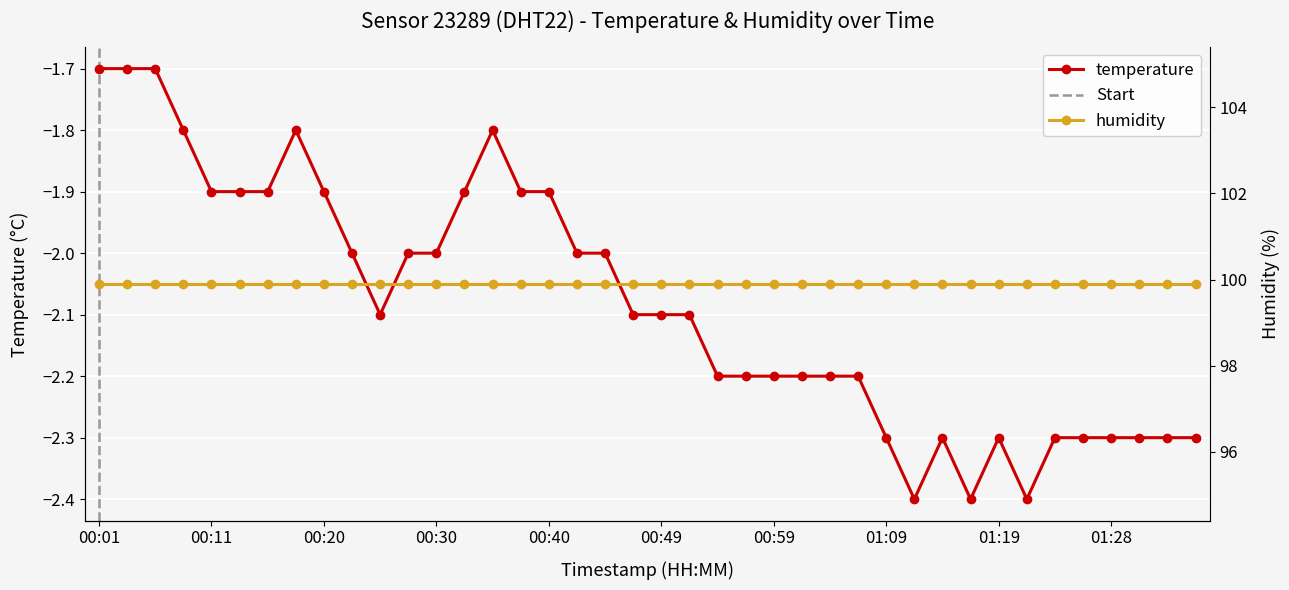

What is the label of the 22nd point from the left?

00:52